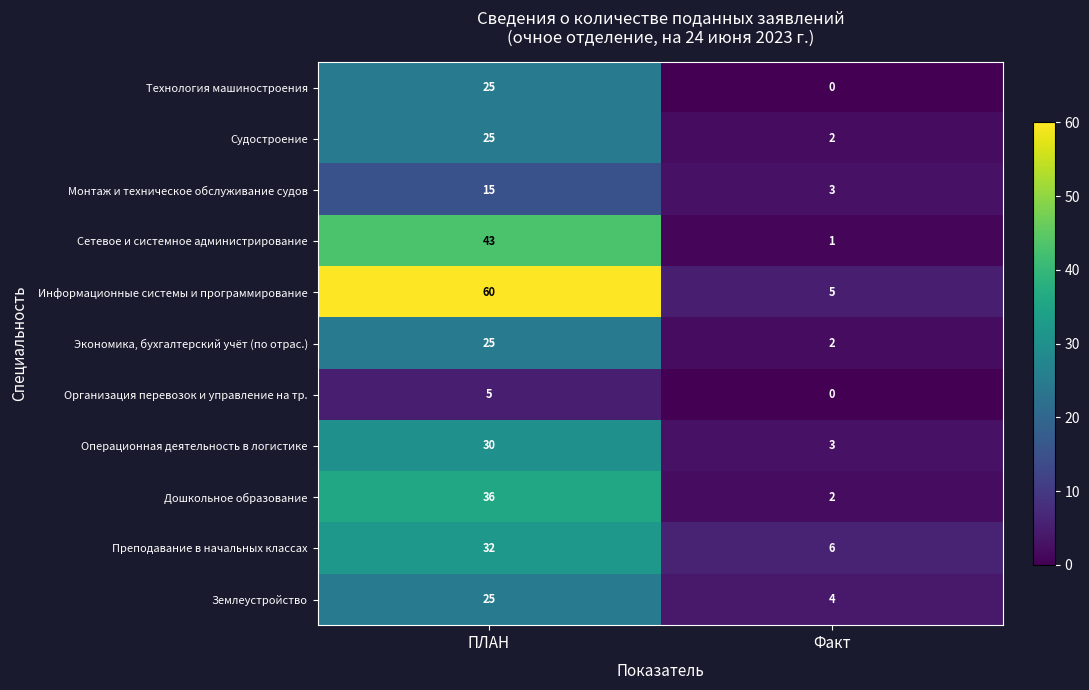

Count the number of data series in this chart.

11